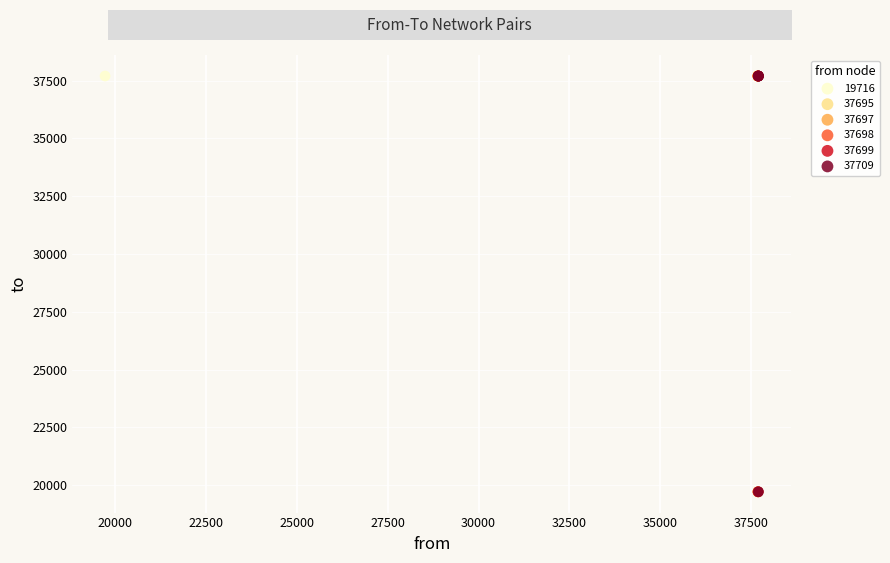

What are all the series names shown in the legend?

19716, 37695, 37697, 37698, 37699, 37709